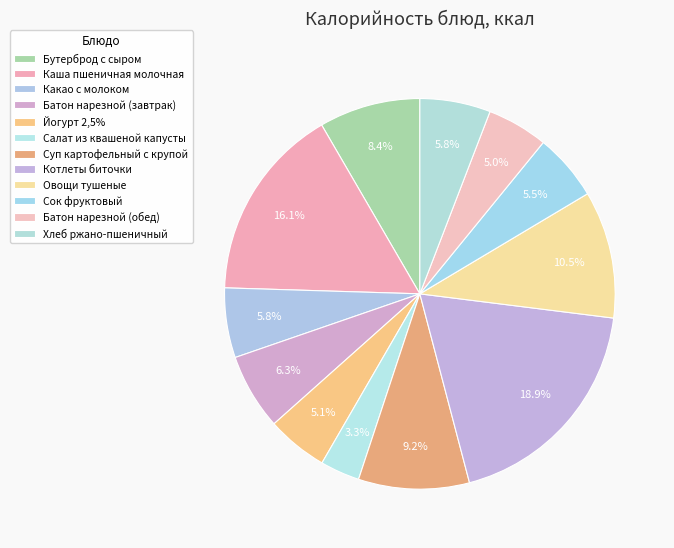

How many segments does this pie chart have?

12